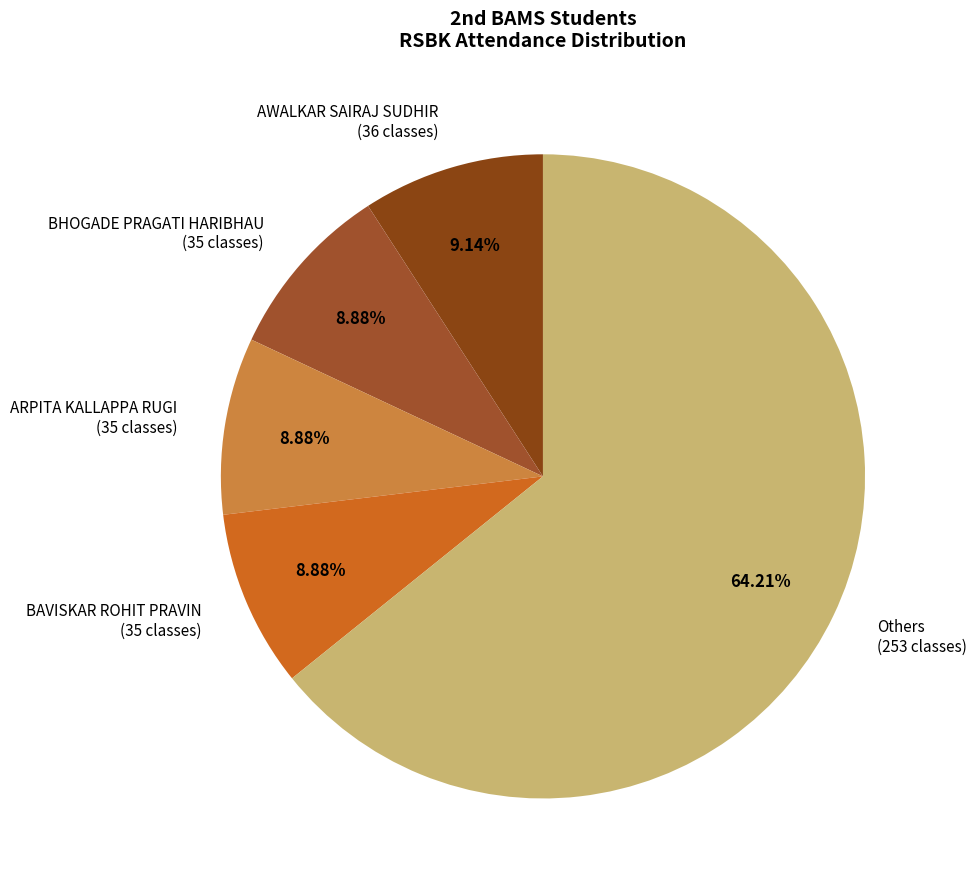

Is there any slice that represents more than half of the pie?

Yes